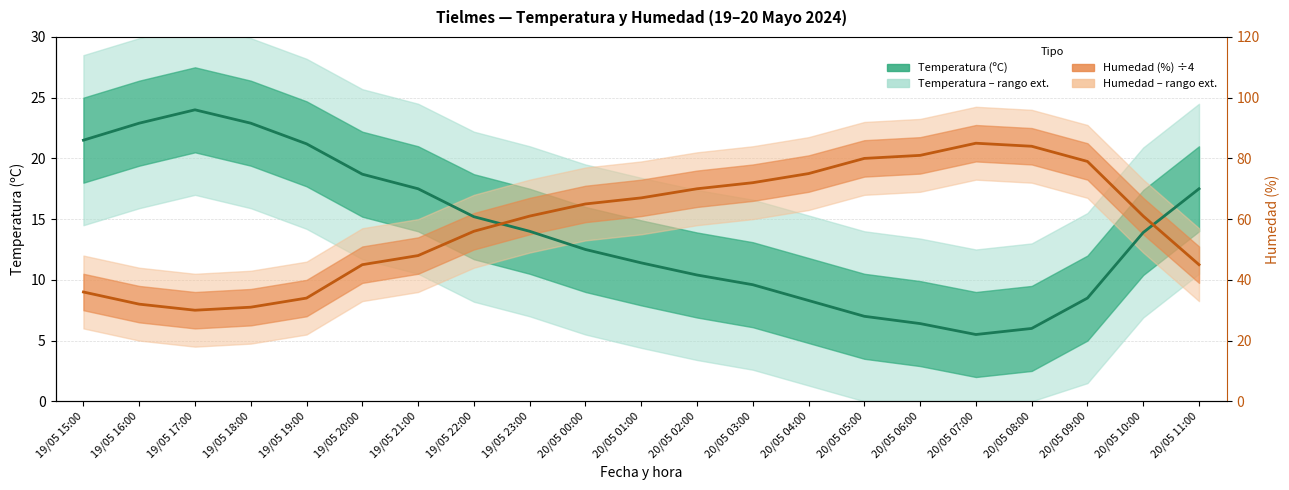

What is the sum of the Temperatura (ºC) values at 20/05 01:00 and 20/05 08:00?

17.4